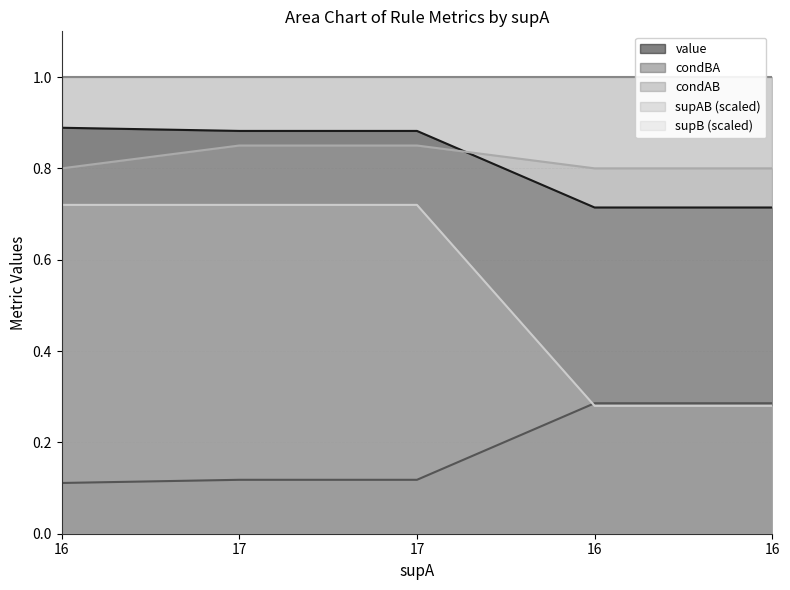

After their last crossing, which series has the higher values: supAB or value?

supAB